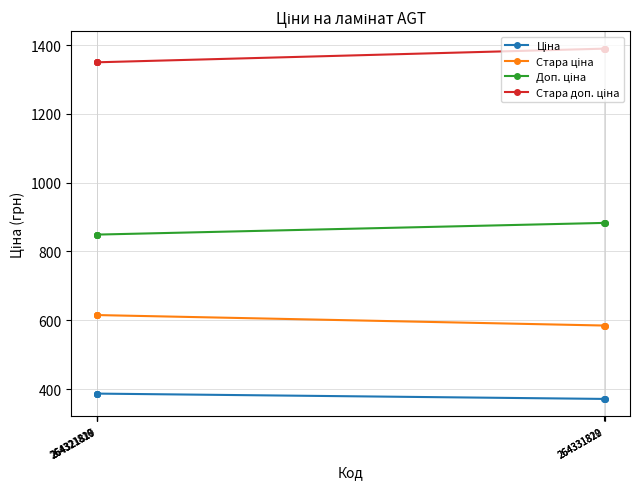

Between 264321816 and 264321817, which is larger?

264321816